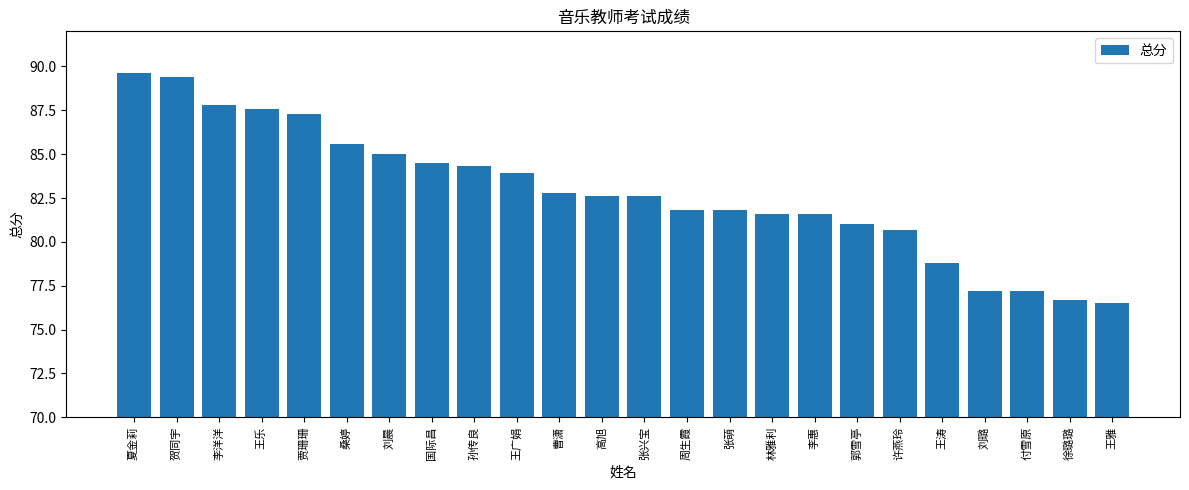

What is the value of the 21st bar from the left?

77.2